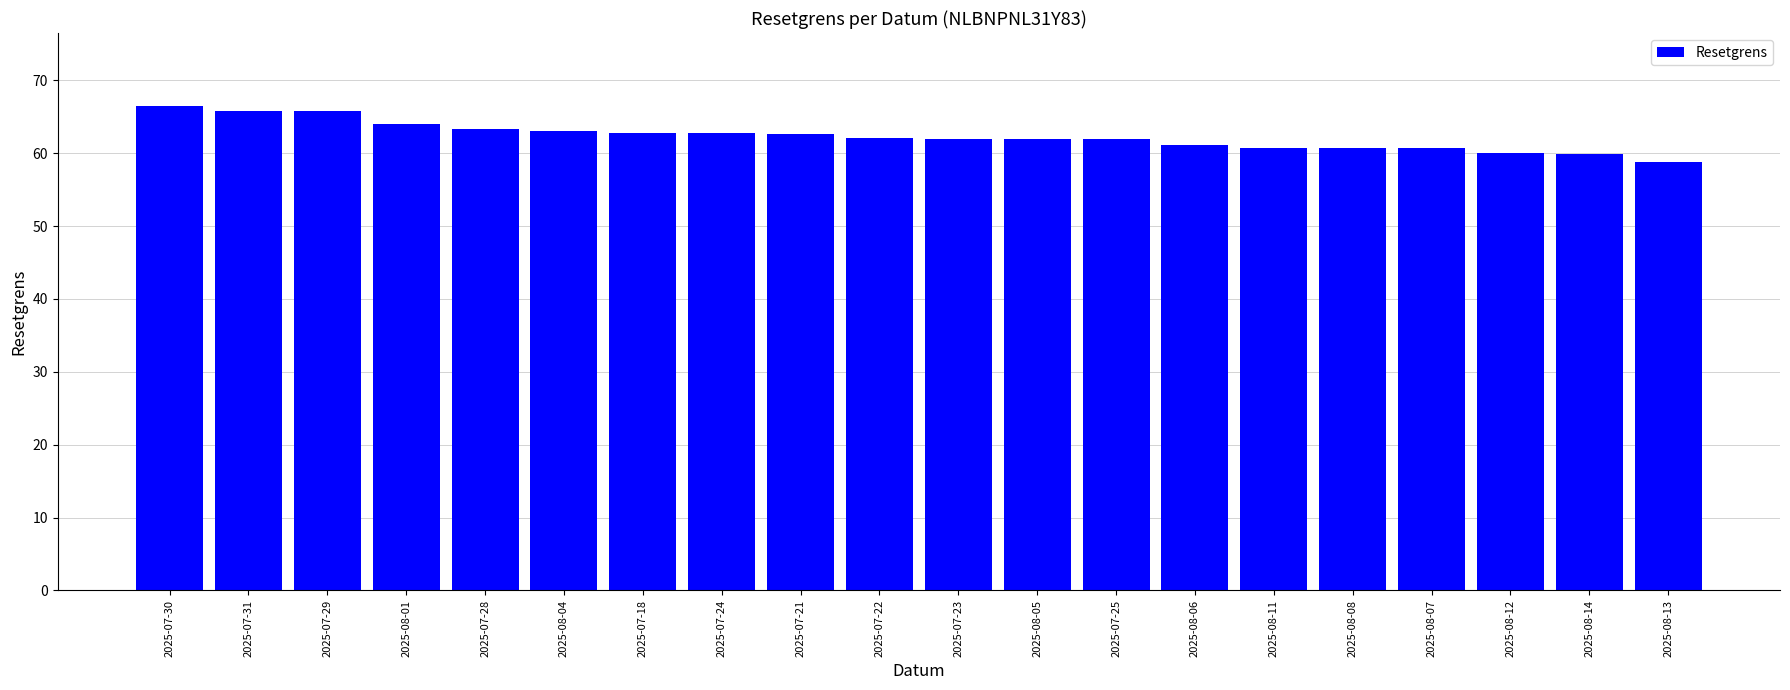

Between 2025-07-23 and 2025-07-29, which is larger?

2025-07-29